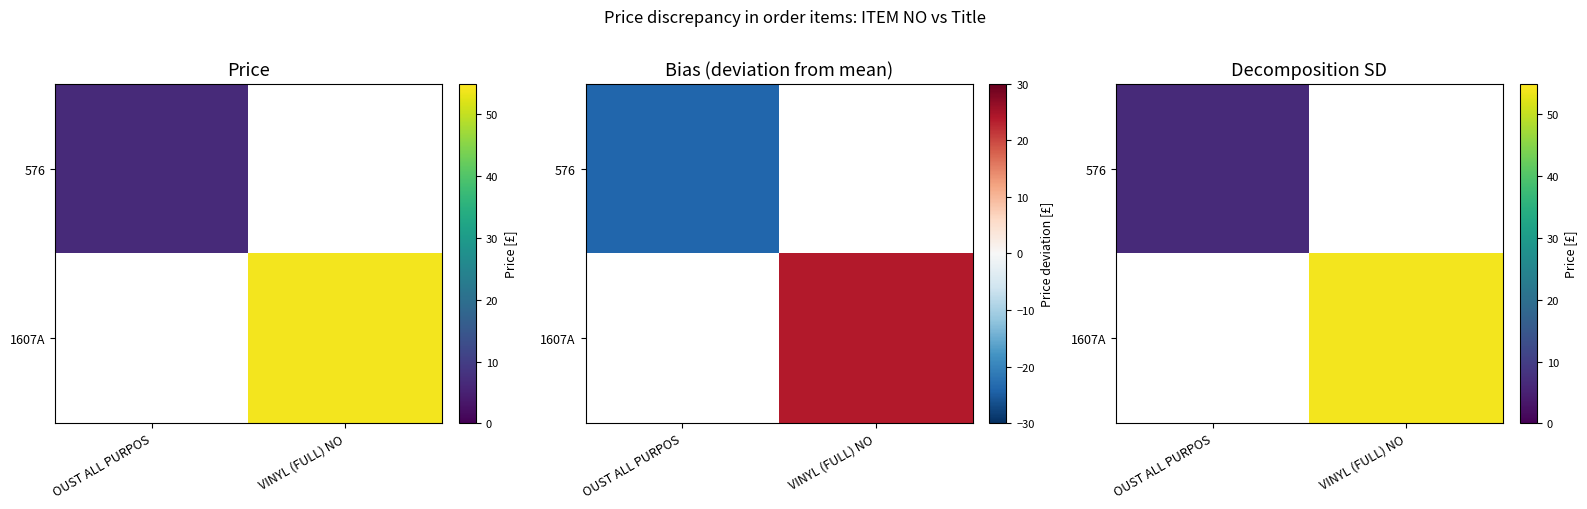

Is the value of 1607A at VINYL (FULL) NO greater than the value of 576 at VINYL (FULL) NO?

Yes